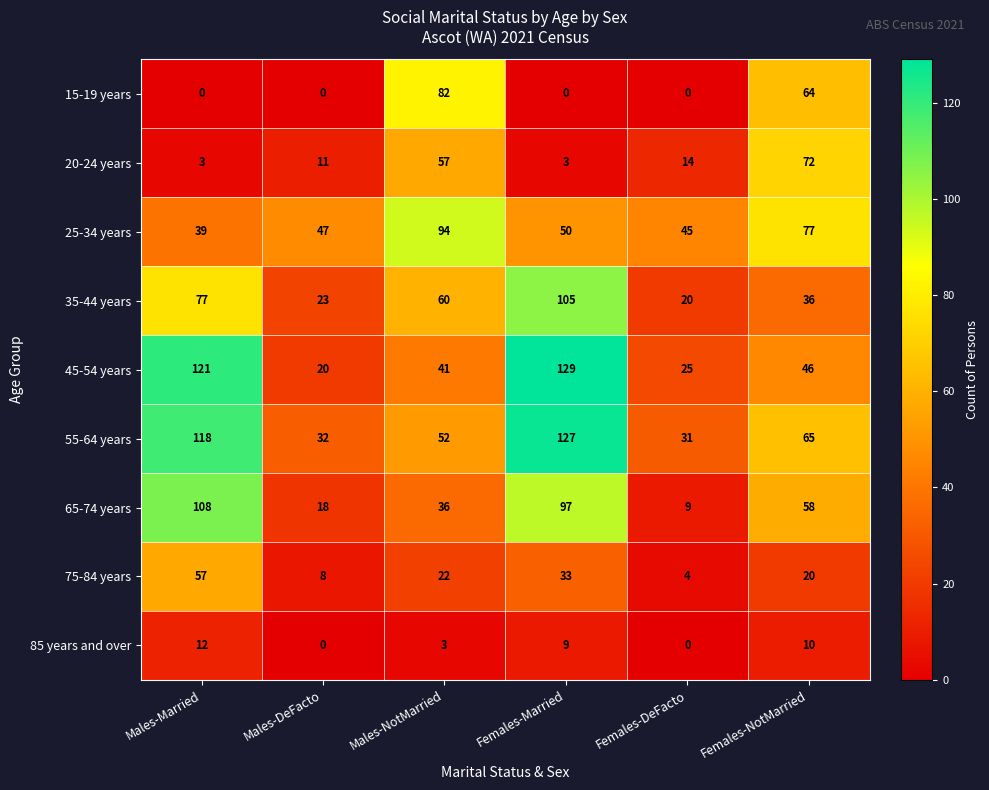

Which series has the widest spread of values?

45-54 years